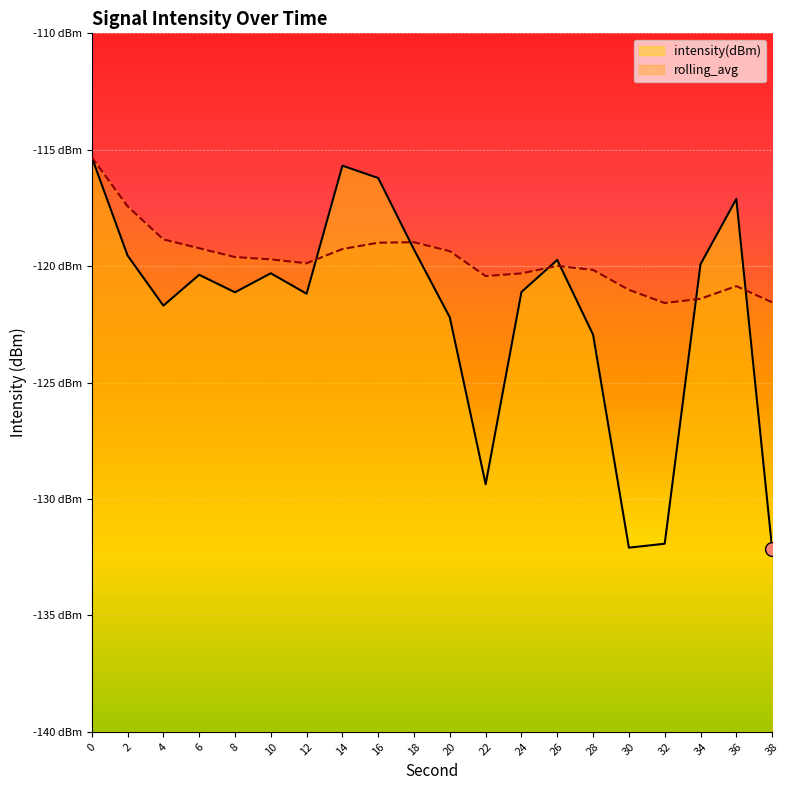

At 8, list the series in order from smallest to largest.

intensity(dBm), rolling_avg